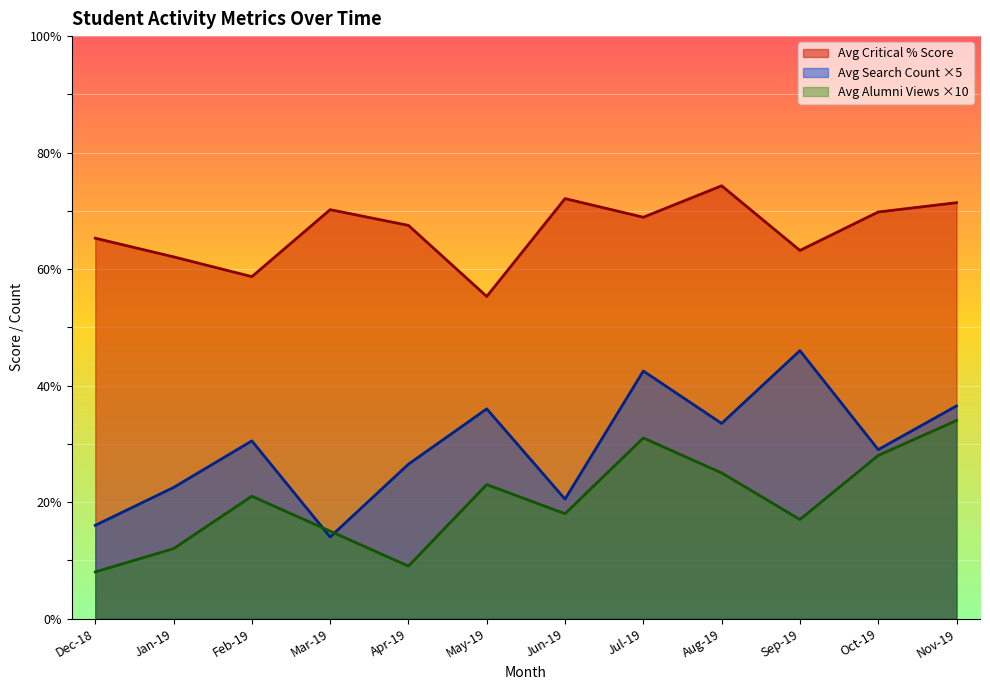

What is the difference between the highest and lowest values at Mar-19?

56.2